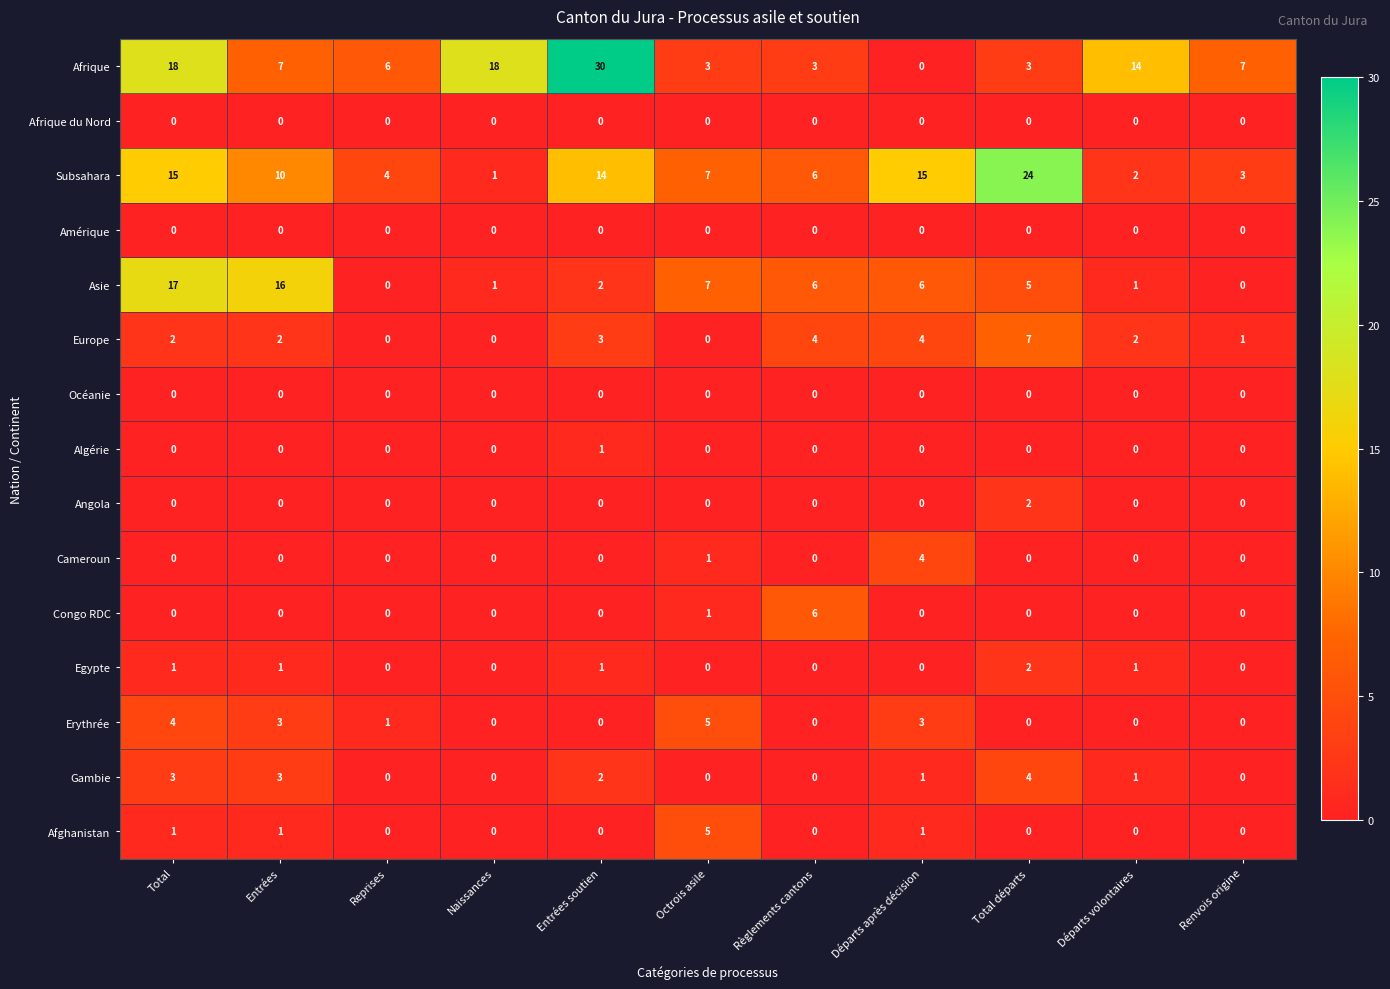

Which series has the widest spread of values?

Afrique